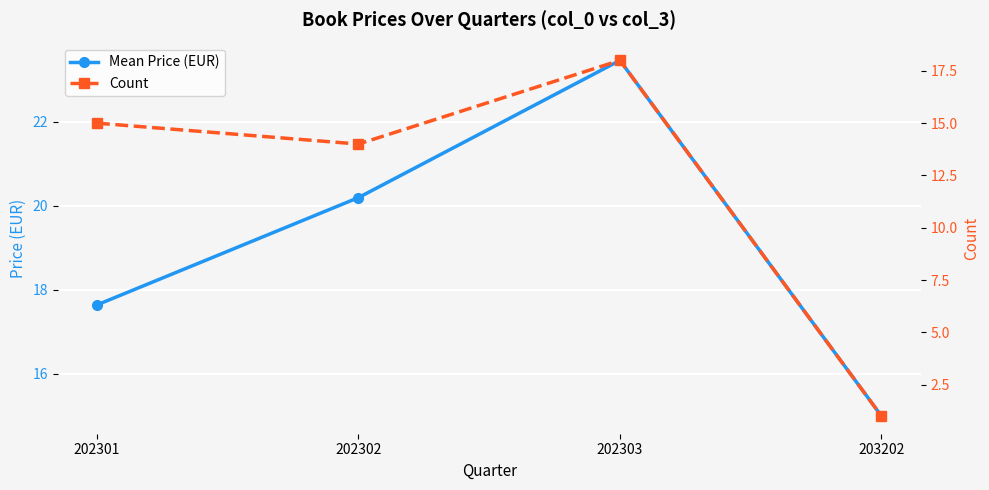

At which label does Mean Price (EUR) reach its peak?

202303